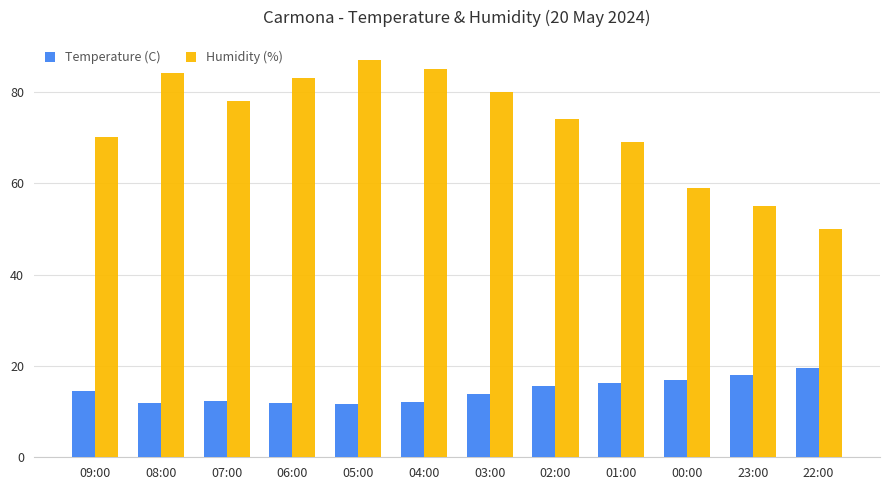

What is the difference between the highest and lowest values at 00:00?

42.0